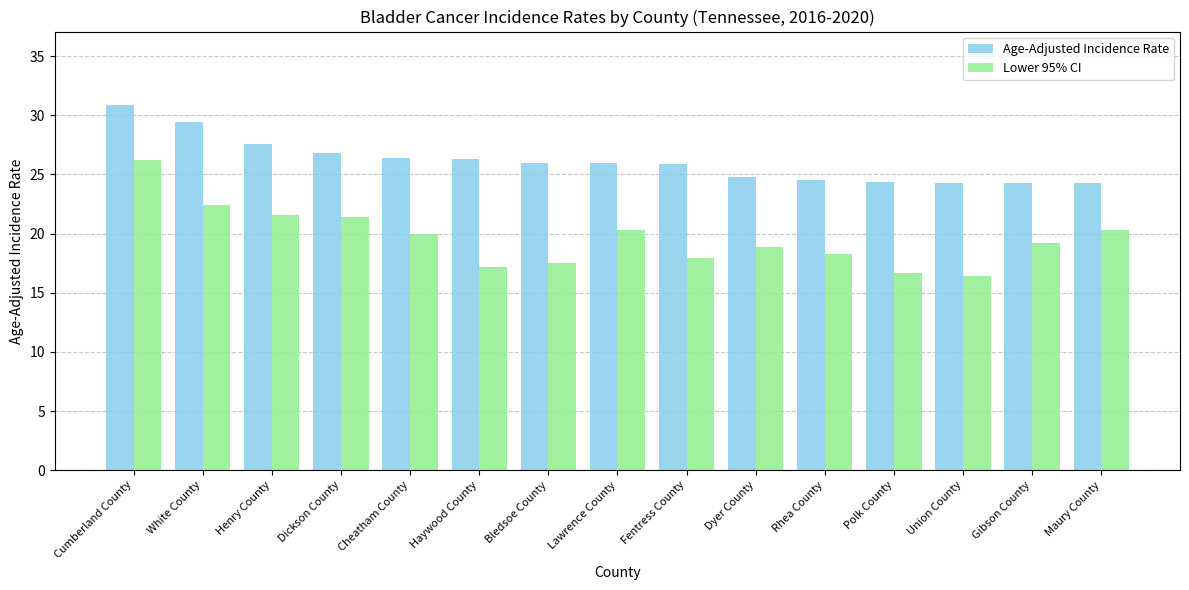

What is the difference between the maximum and minimum values in the Lower 95% CI series?

9.8